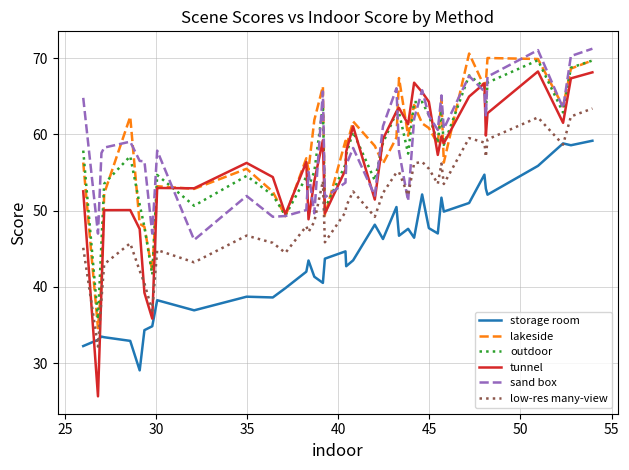

True or false: storage room and low-res many-view cross at least once.

True